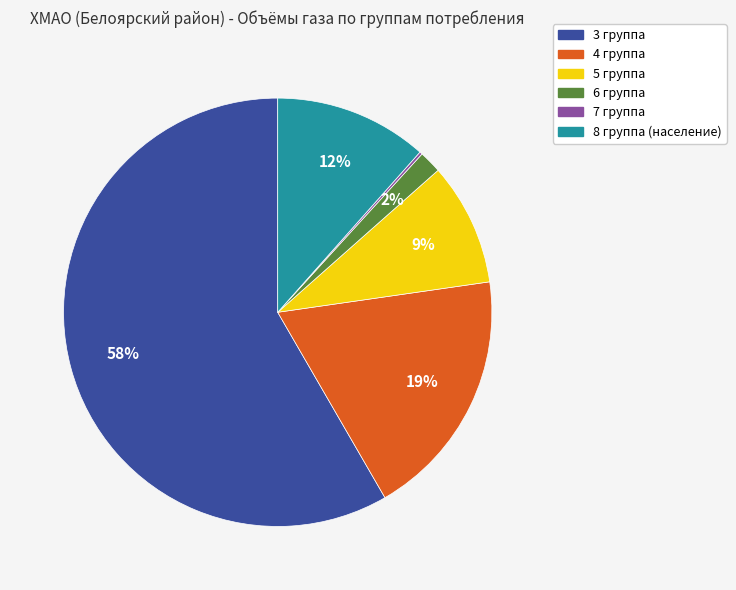

Is the sum of 6 группа and 5 группа greater than half?

No